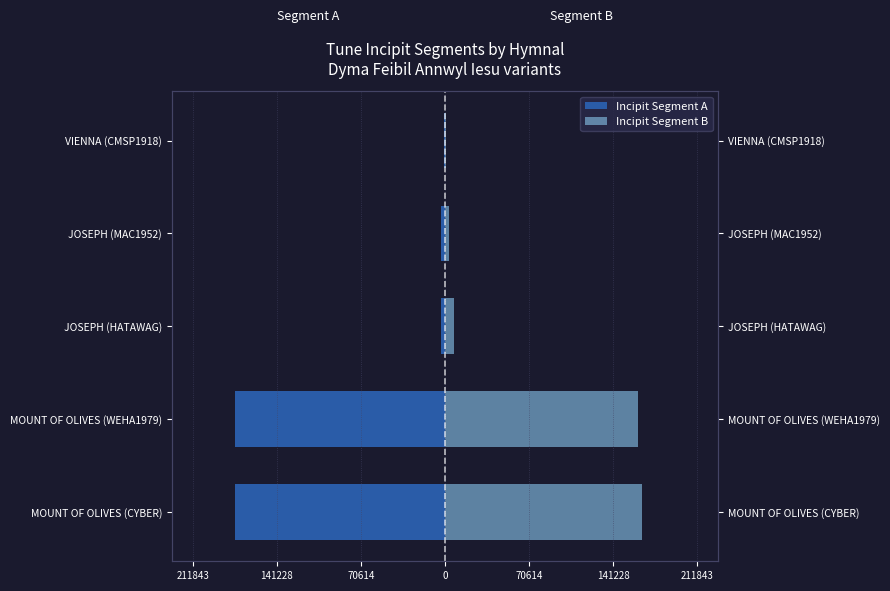

List the series in order of their peak value, lowest first.

Incipit Segment A, Incipit Segment B